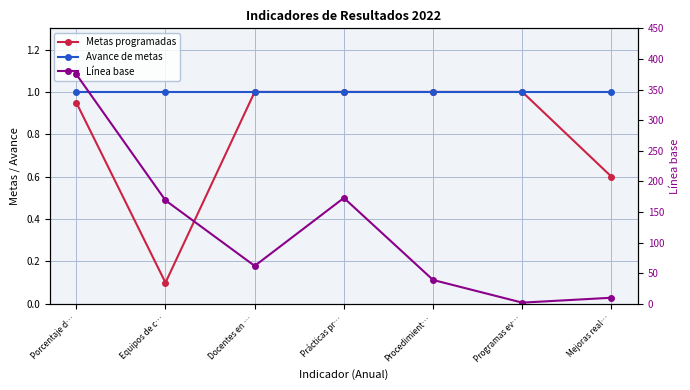

Reading left to right, list all the values displayed in this chart.

Metas programadas: Porcentaje d…=0.9	Equipos de c…=0.1	Docentes en …=1.0	Prácticas pr…=1.0	Procedimient…=1.0	Programas ev…=1.0	Mejoras real…=0.6
Avance de metas: Porcentaje d…=1.0	Equipos de c…=1.0	Docentes en …=1.0	Prácticas pr…=1.0	Procedimient…=1.0	Programas ev…=1.0	Mejoras real…=1.0
Línea base: Porcentaje d…=375.0	Equipos de c…=169.0	Docentes en …=62.0	Prácticas pr…=173.0	Procedimient…=39.0	Programas ev…=2.0	Mejoras real…=10.0